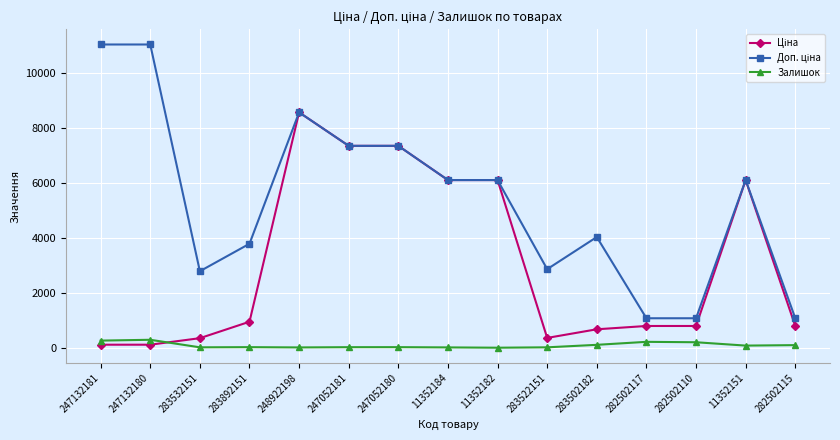

At which category is the sum across all series the highest?

248922198